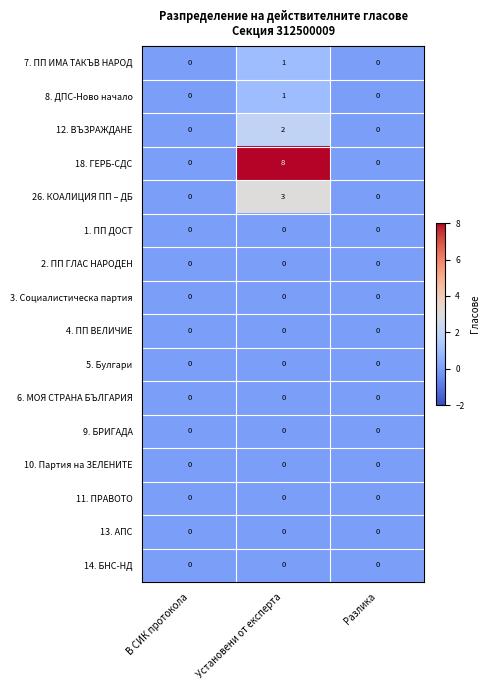

What is the sum of the 26. КОАЛИЦИЯ ПП – ДБ values at Установени от експерта and Разлика?

3